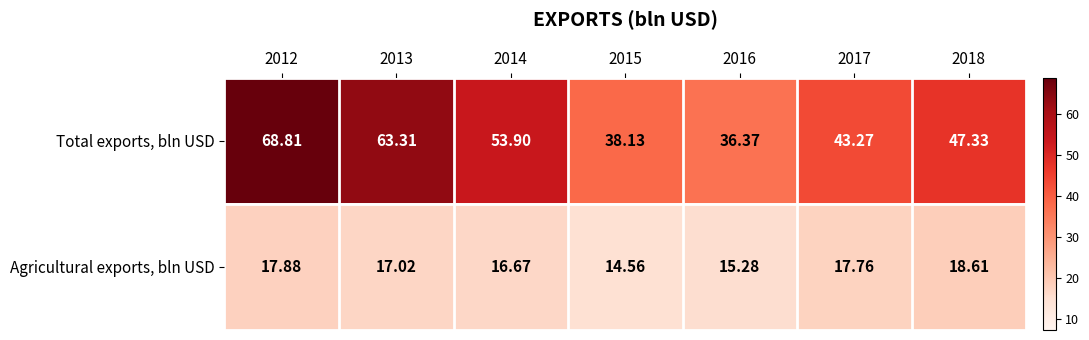

Rank the series by their average value, from lowest to highest.

Agricultural exports, bln USD, Total exports, bln USD